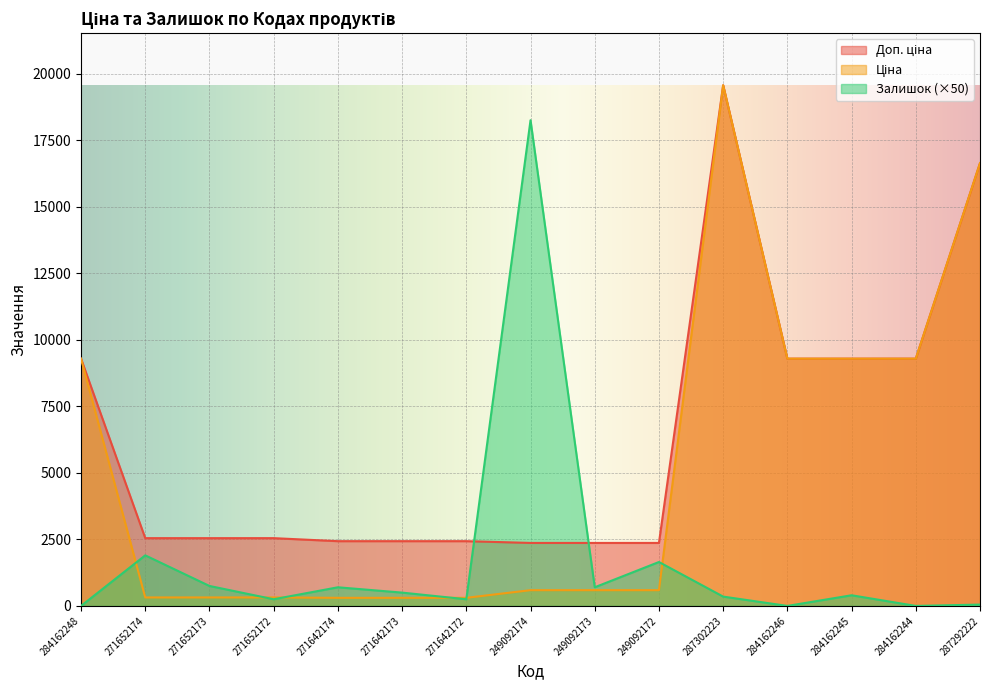

At which category does Доп. ціна reach its first local peak?

287302223